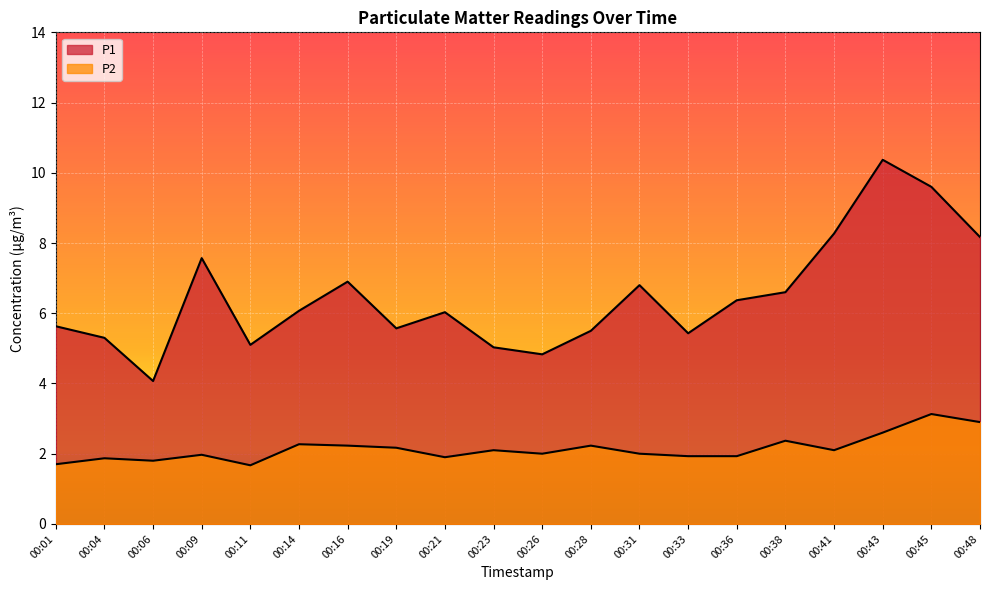

What is the approximate value of P1 at 00:21?

6.0